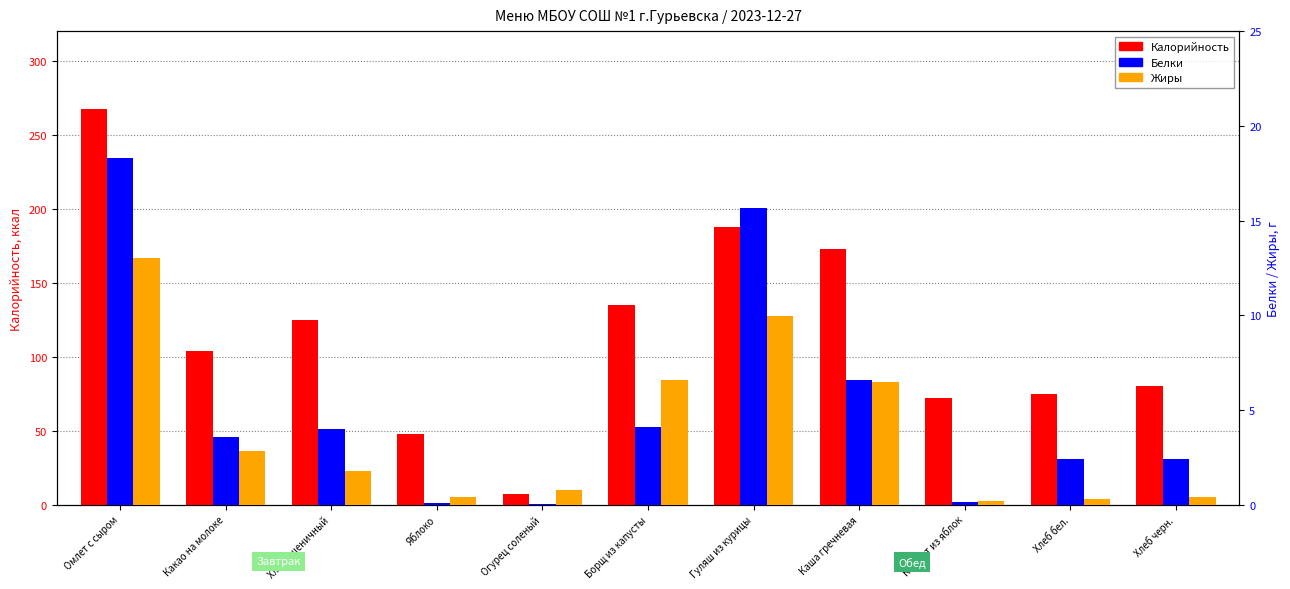

At how many categories does at least one series exceed 124?

5